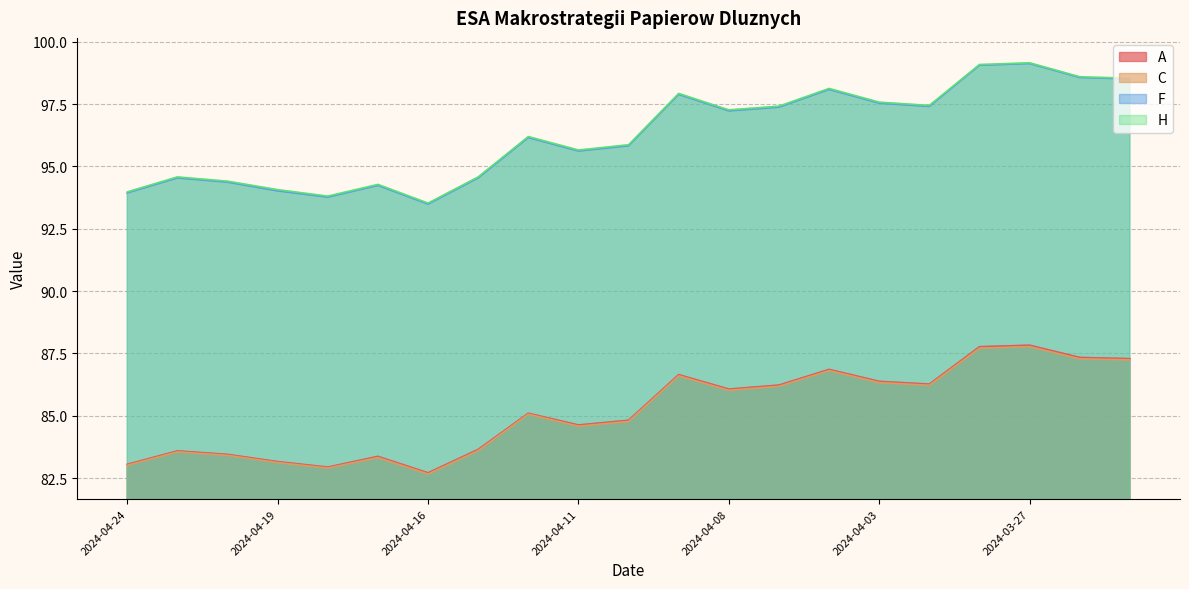

True or false: H has more than 0 interior local peaks.

True